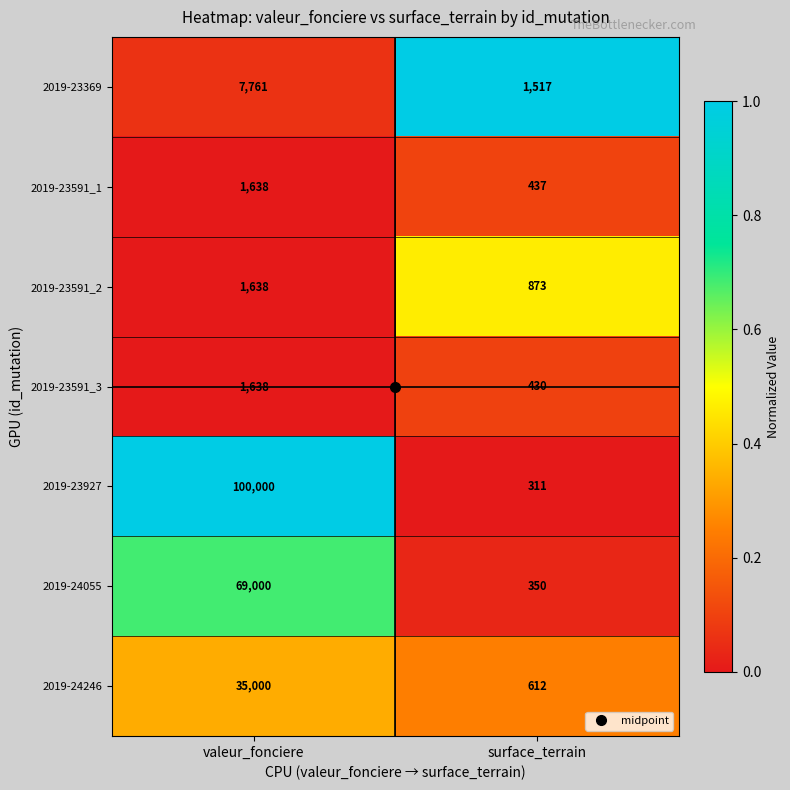

What is the difference between the highest and lowest values at valeur_fonciere?

98362